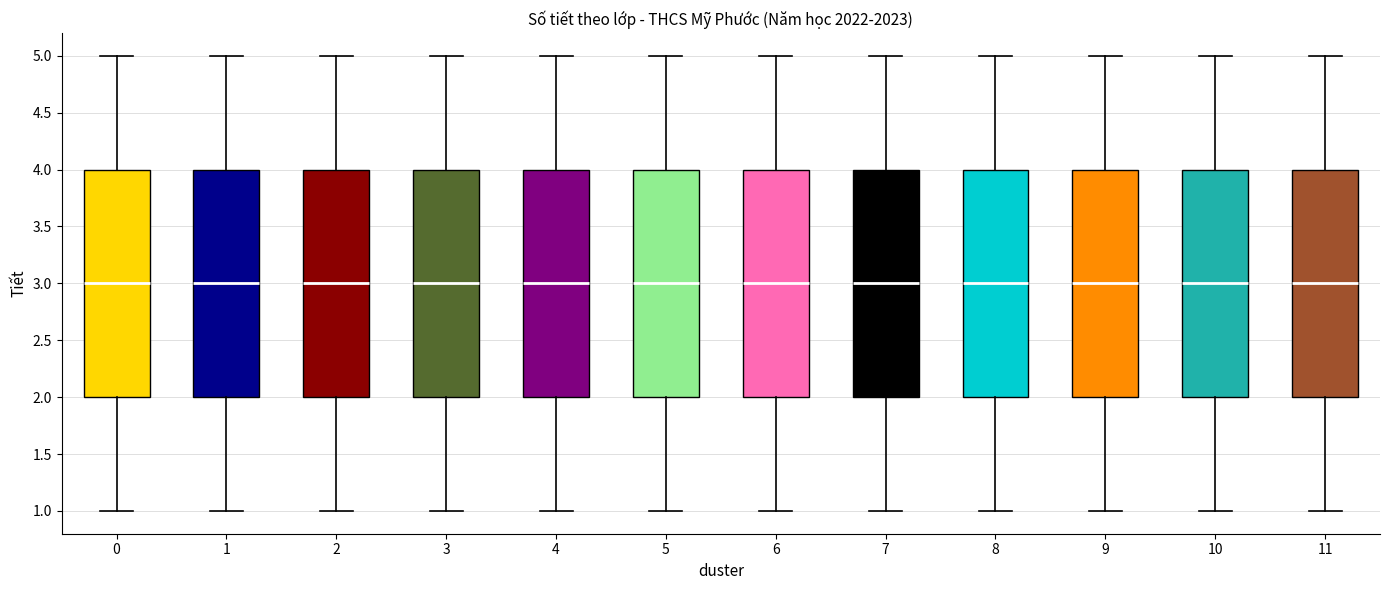

Reading left to right, transcribe this box plot: for each box, give where its median line is, the range the box spans, and where its two whiskers end, as read against the y-axis. The values are not printed on the chart, so give them approximately, as read against the axis.

0: median 3, box 2 to 4, whiskers 1 to 5
1: median 3, box 2 to 4, whiskers 1 to 5
2: median 3, box 2 to 4, whiskers 1 to 5
3: median 3, box 2 to 4, whiskers 1 to 5
4: median 3, box 2 to 4, whiskers 1 to 5
5: median 3, box 2 to 4, whiskers 1 to 5
6: median 3, box 2 to 4, whiskers 1 to 5
7: median 3, box 2 to 4, whiskers 1 to 5
8: median 3, box 2 to 4, whiskers 1 to 5
9: median 3, box 2 to 4, whiskers 1 to 5
10: median 3, box 2 to 4, whiskers 1 to 5
11: median 3, box 2 to 4, whiskers 1 to 5